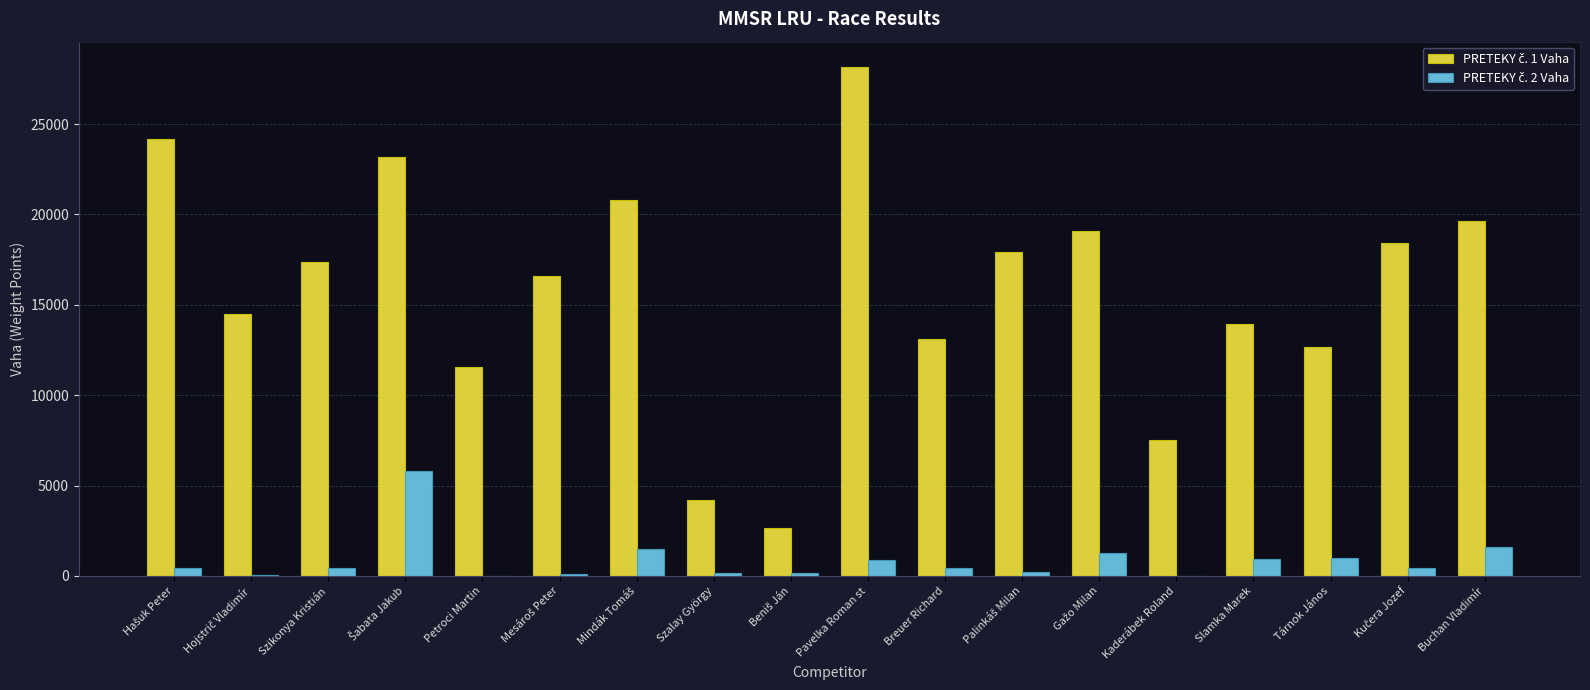

Count the number of data series in this chart.

2